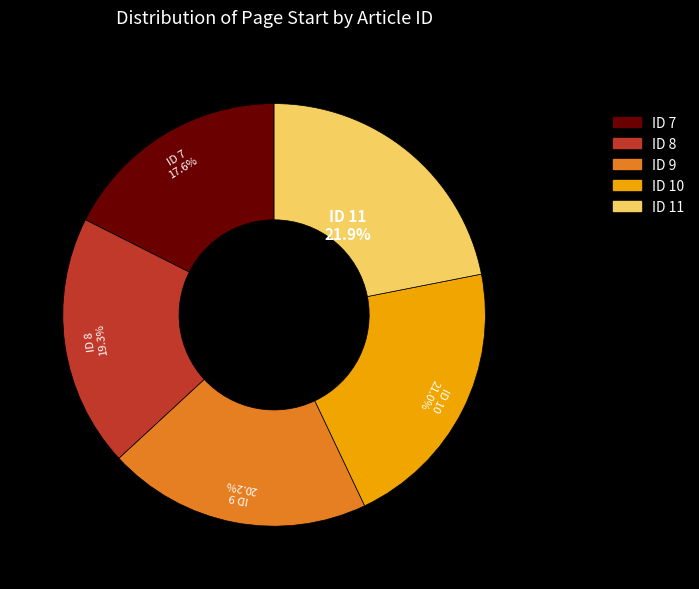

Does any single category account for the majority?

No